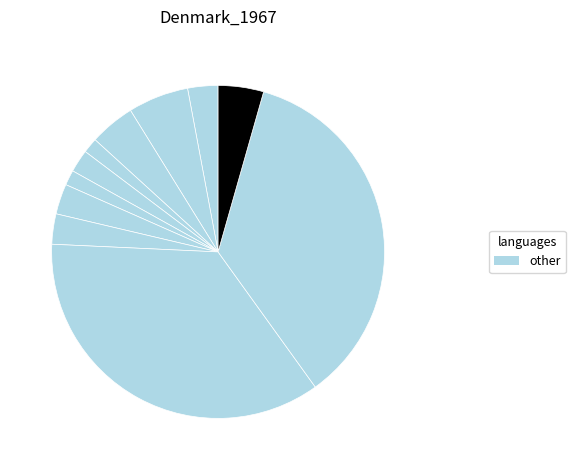

To the nearest percent, what is the difference between the largest and smallest slice percentages?

34%